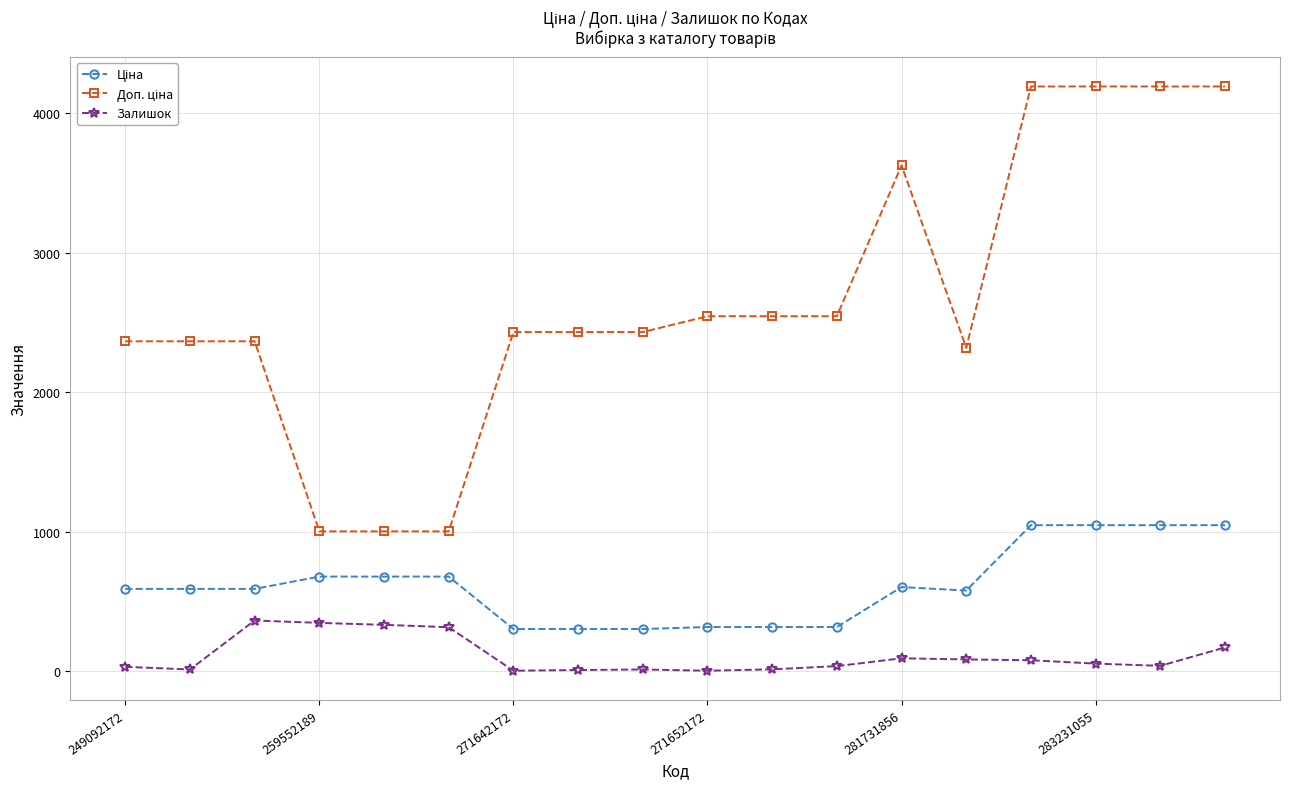

What is the difference between the maximum and minimum values in the Залишок series?

360.0